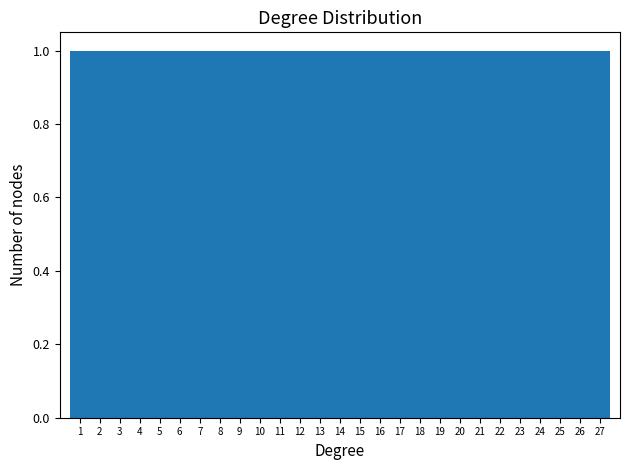

Reading left to right, transcribe this chart: for each bar, give the range it covers on the x-axis and its height. The values are not printed on the chart, so give them approximately, as read against the axis.

0.5 to 1.5: 1
1.5 to 2.5: 1
2.5 to 3.5: 1
3.5 to 4.5: 1
4.5 to 5.5: 1
5.5 to 6.5: 1
6.5 to 7.5: 1
7.5 to 8.5: 1
8.5 to 9.5: 1
9.5 to 10.5: 1
10.5 to 11.5: 1
11.5 to 12.5: 1
12.5 to 13.5: 1
13.5 to 14.5: 1
14.5 to 15.5: 1
15.5 to 16.5: 1
16.5 to 17.5: 1
17.5 to 18.5: 1
18.5 to 19.5: 1
19.5 to 20.5: 1
20.5 to 21.5: 1
21.5 to 22.5: 1
22.5 to 23.5: 1
23.5 to 24.5: 1
24.5 to 25.5: 1
25.5 to 26.5: 1
26.5 to 27.5: 1